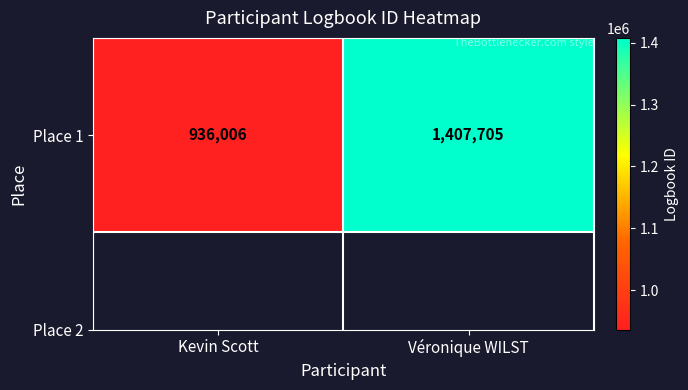

Which label corresponds to the smallest value in the chart?

Kevin Scott